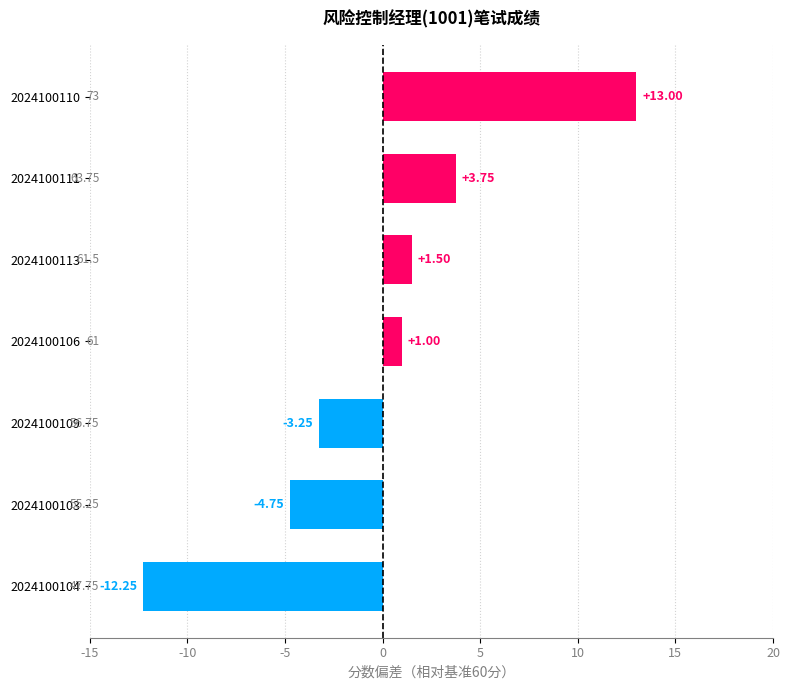

What is the sum of all values?

-1.0